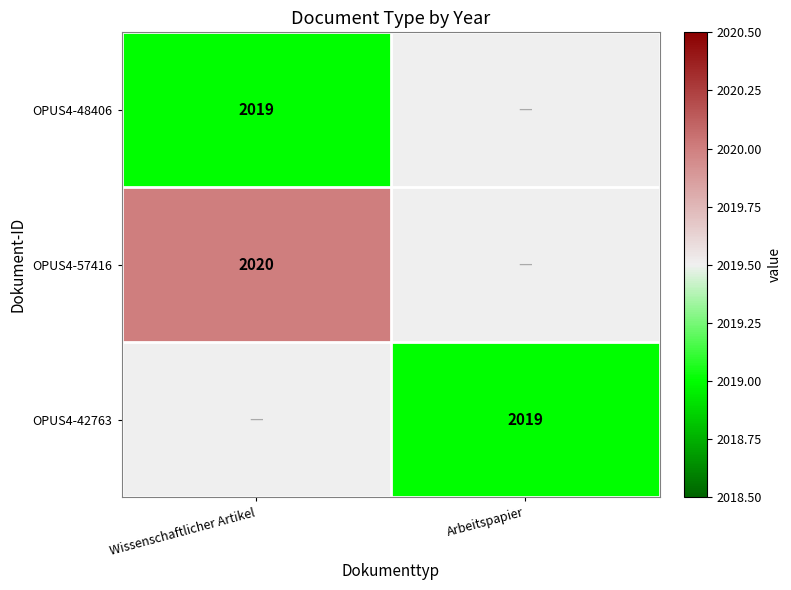

The OPUS4-48406 series shows 2019.0 at Wissenschaftlicher Artikel. True or false?

True